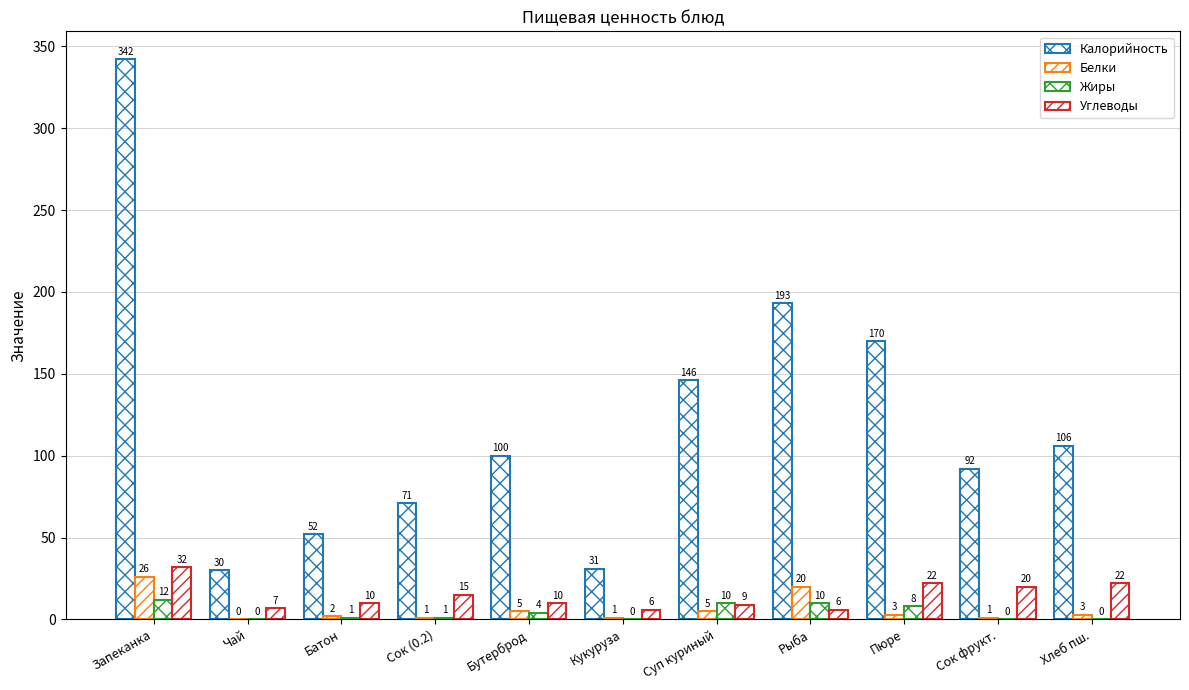

Count the number of categories in the chart.

11